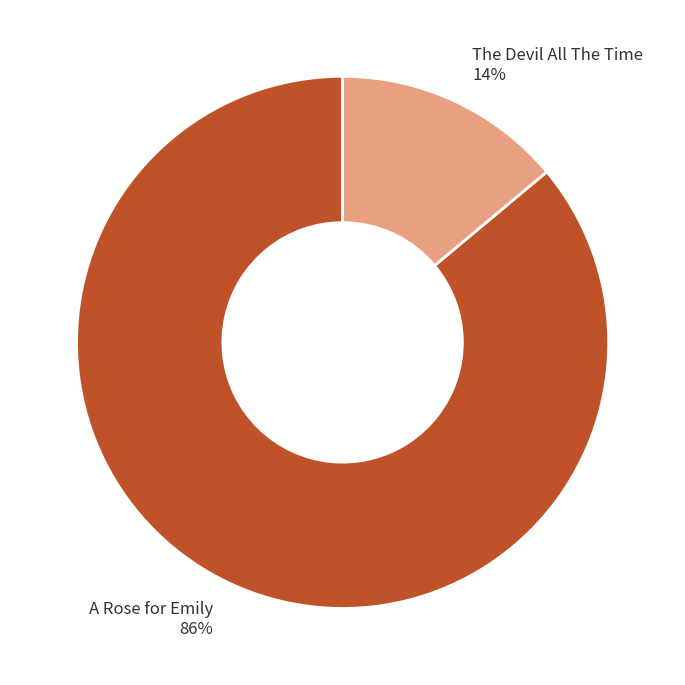

What is the majority slice?

A Rose for Emily